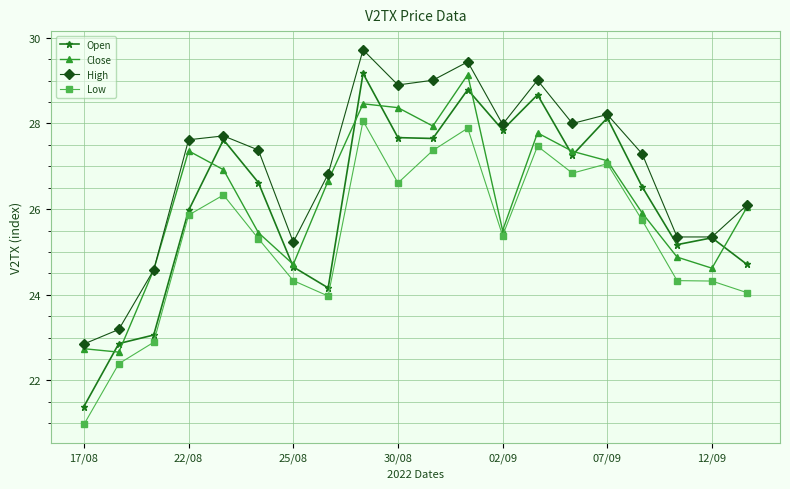

What is the value of the Low point at the 10th from the left?

26.6